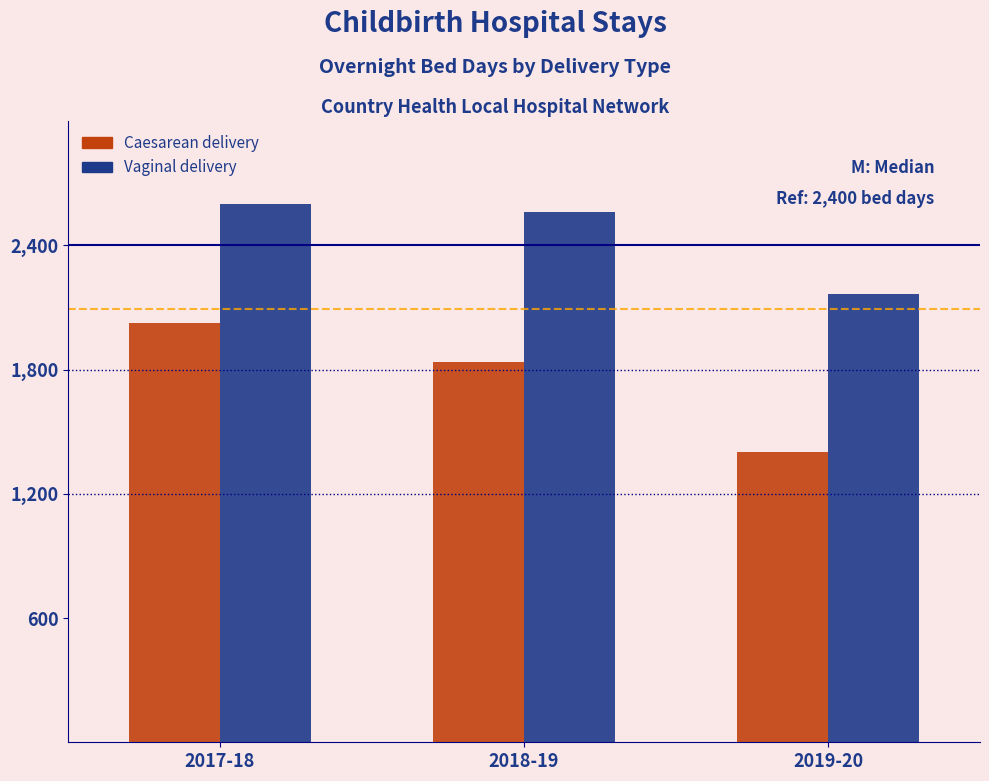

Reading left to right, list all the values displayed in this chart.

Caesarean delivery: 2025	1838	1400
Vaginal delivery: 2599	2559	2164